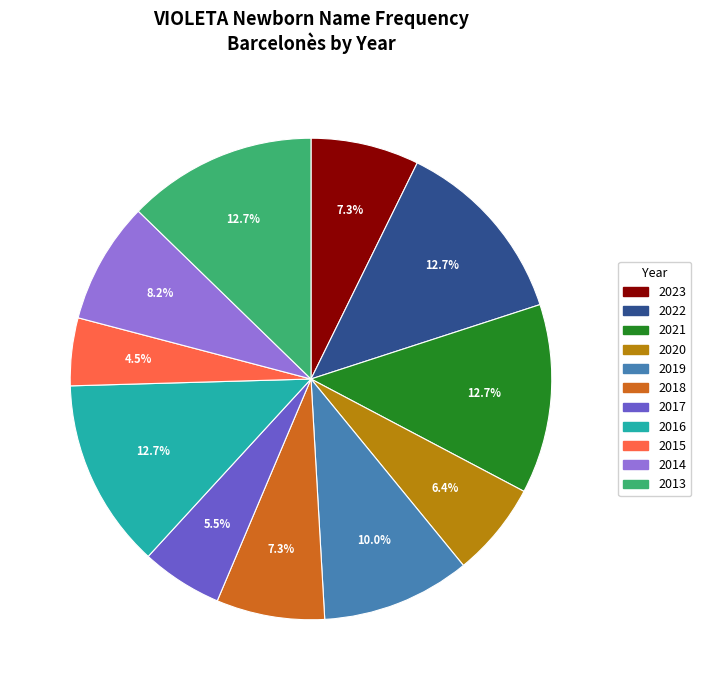

Is 2015 the majority of the pie?

No